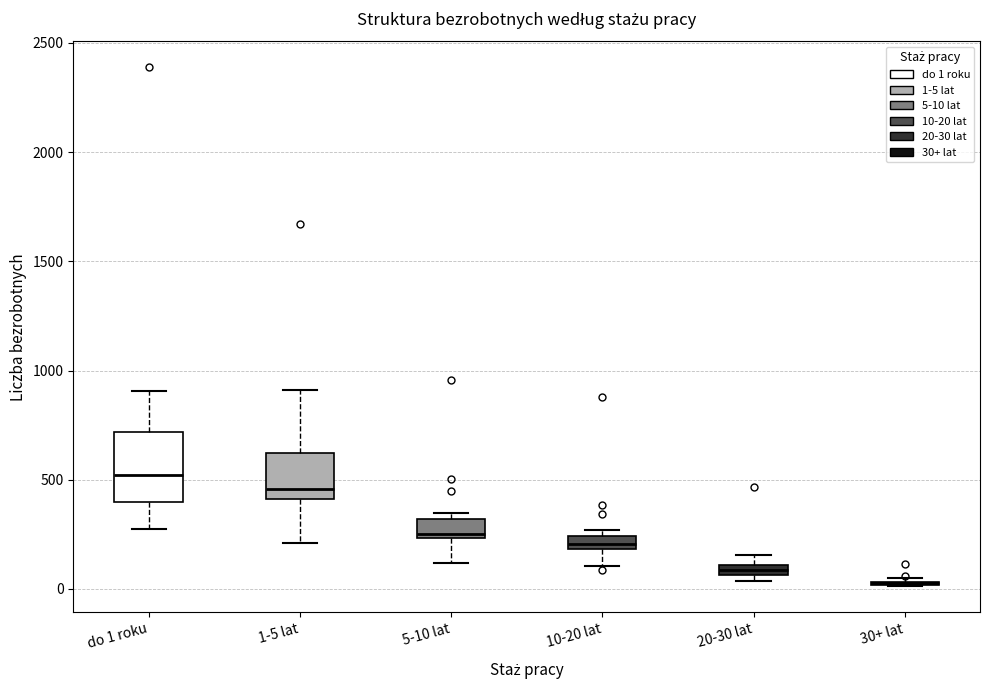

Where is the lower edge of the box for 20-30 lat on the y-axis? The values are not printed on the chart, so give them approximately, as read against the axis.

50